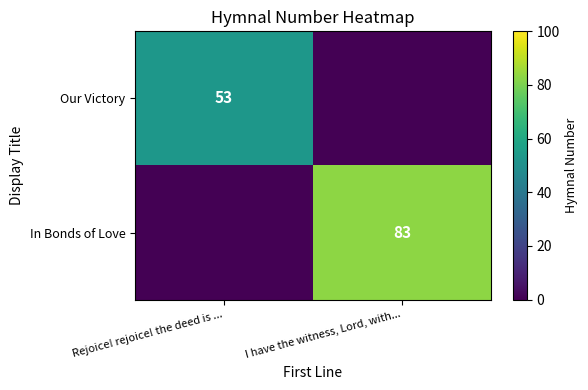

The value of In Bonds of Love at I have the witness, Lord, with... is 83. True or false?

True